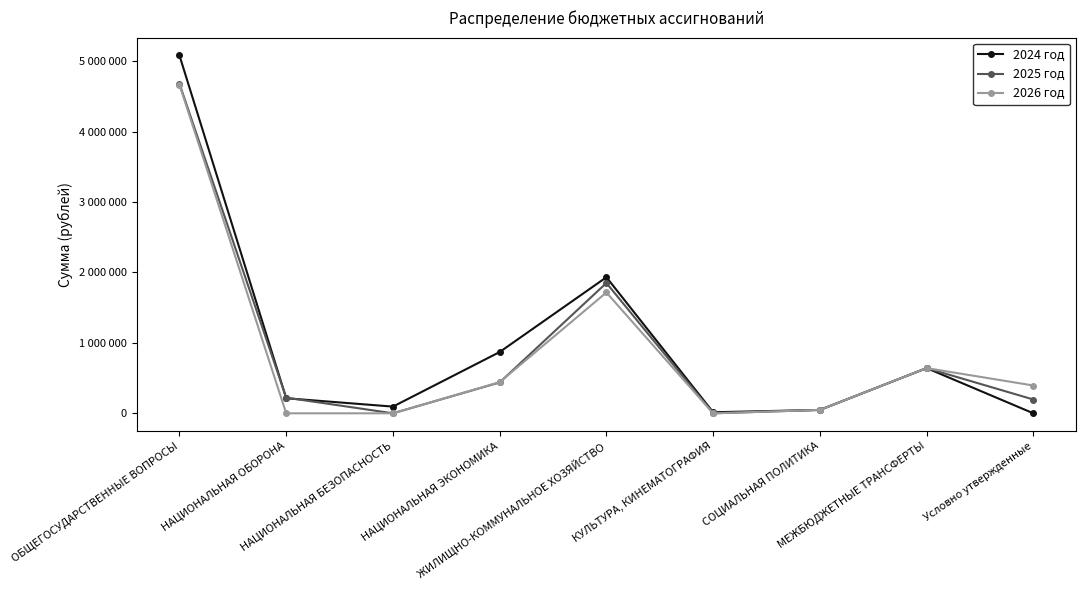

What is the sum of the 2024 год values at НАЦИОНАЛЬНАЯ ОБОРОНА and ЖИЛИЩНО-КОММУНАЛЬНОЕ ХОЗЯЙСТВО?

2146528